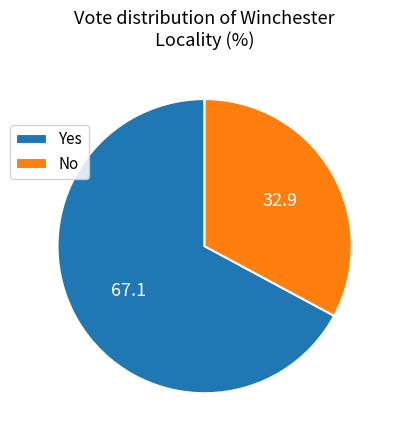

Is there a majority slice in this chart?

Yes